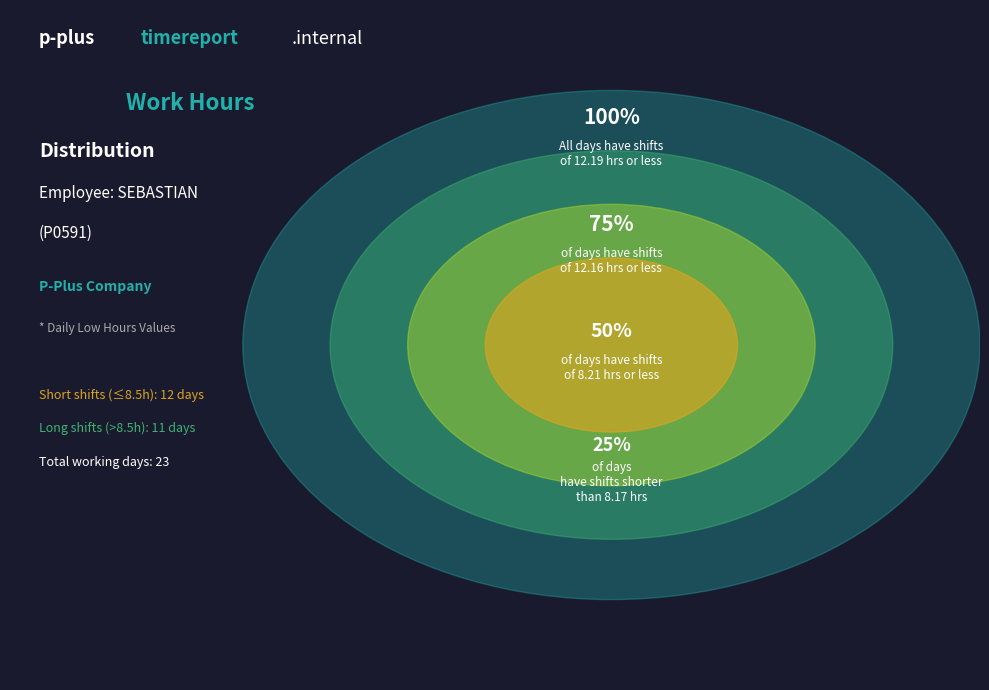

Is it true that 10-Thu is 13% of the pie?

False